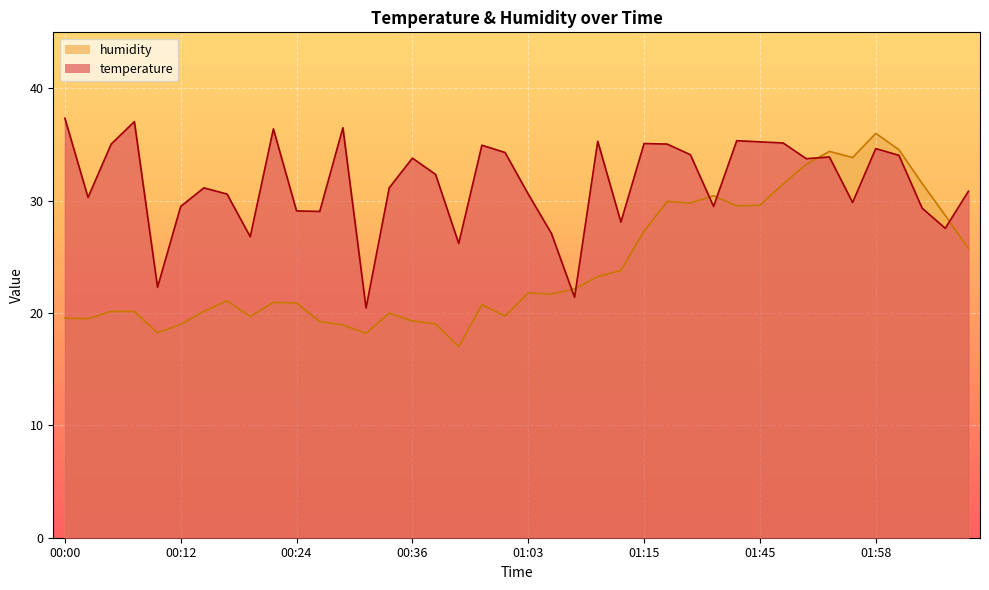

What is the approximate value of humidity at 01:58?

36.0